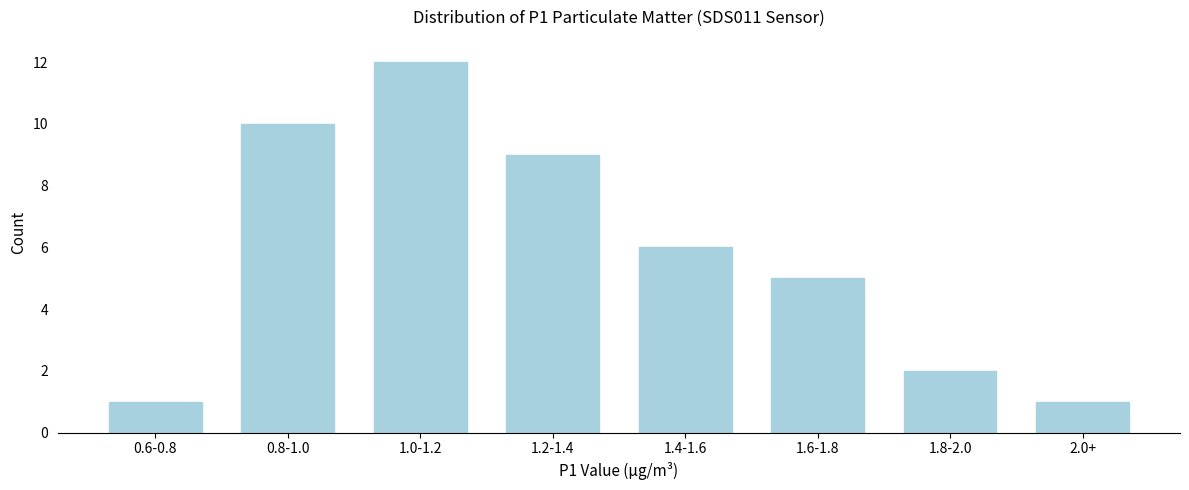

Reading left to right, transcribe all the data shown in this chart.

0.6-0.8=1	0.8-1.0=10	1.0-1.2=12	1.2-1.4=9	1.4-1.6=6	1.6-1.8=5	1.8-2.0=2	2.0+=1